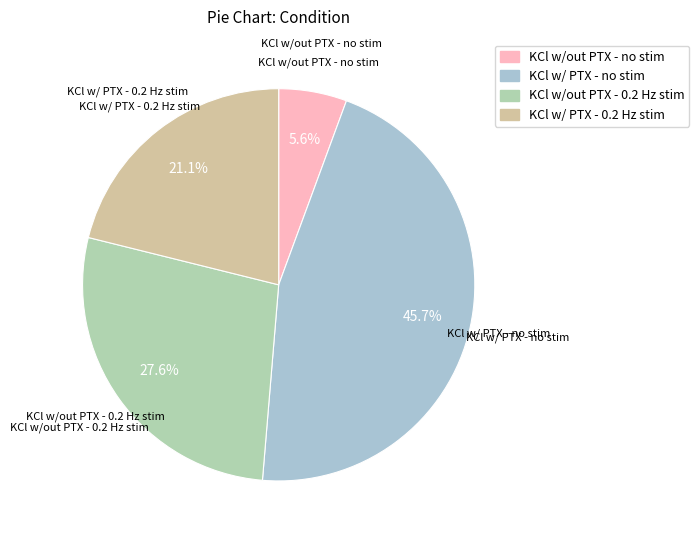

What percentage is the KCl w/out PTX - no stim slice, to the nearest percent?

6%